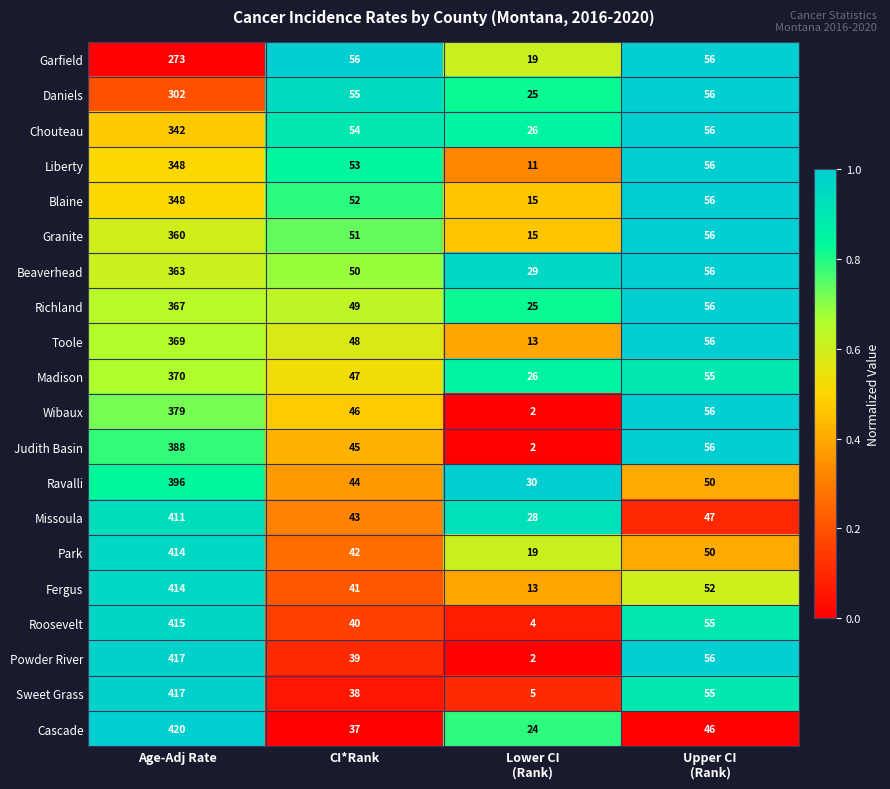

What is the greatest value displayed?

420